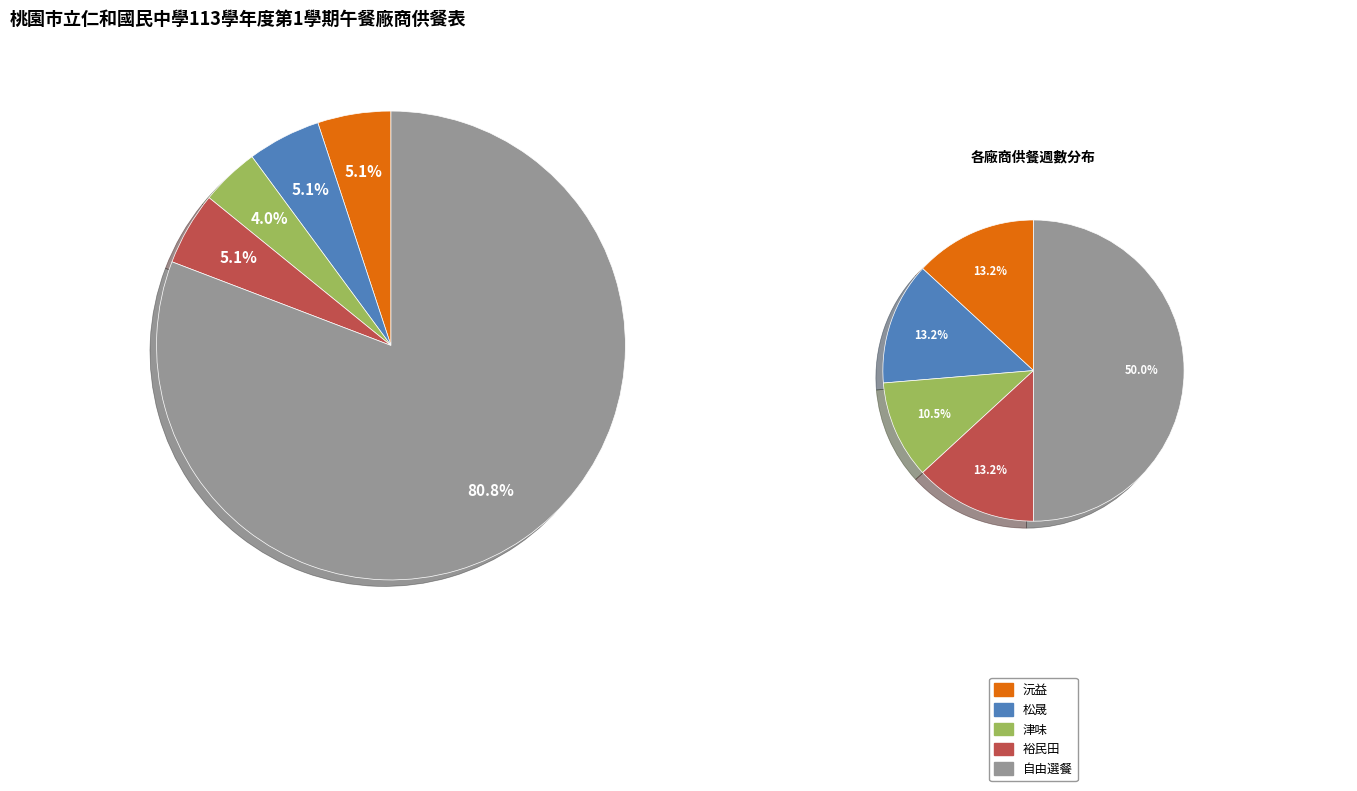

Which has a higher value, 沅益 or 津味?

沅益